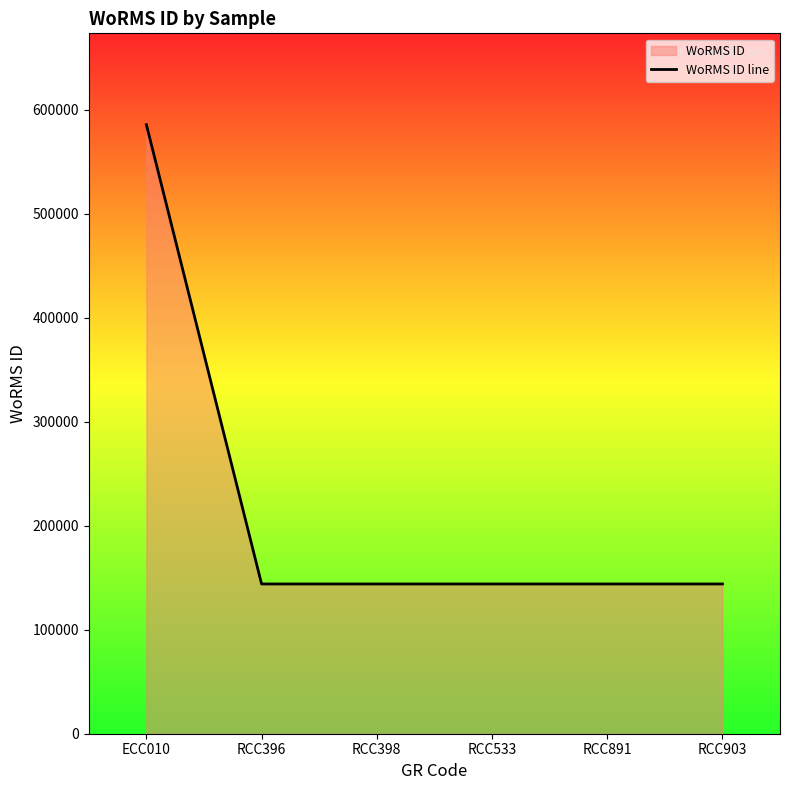

Count the number of values greater than 143947.

1